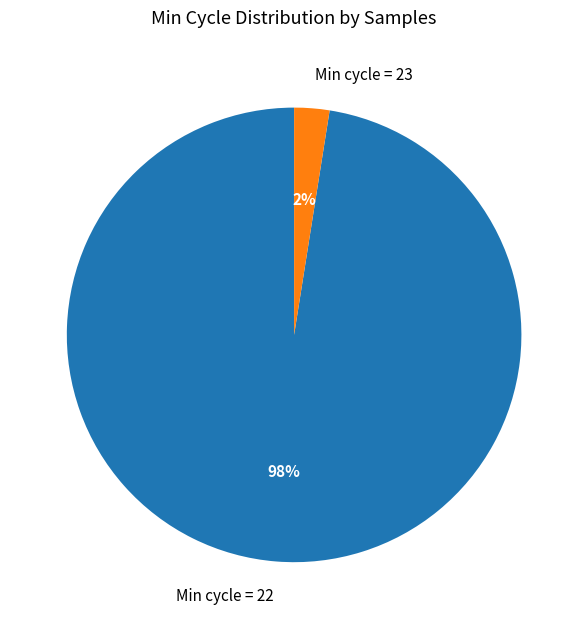

What is the smallest slice in the pie chart?

Min cycle = 23